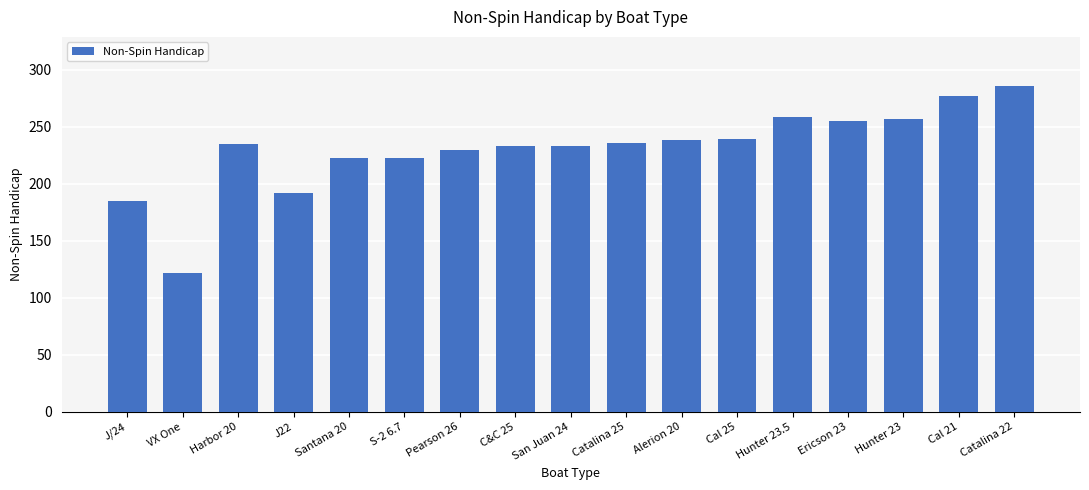

What is the ratio of the value at S-2 6.7 to the value at Catalina 25?

0.9